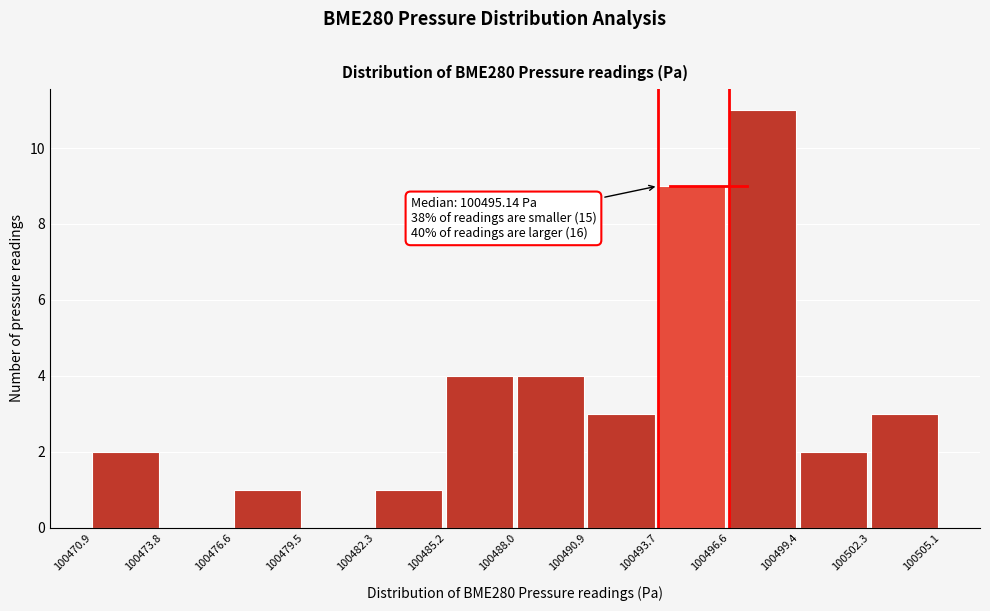

Which range on the x-axis has the tallest bar?

100496.6 to 100499.4